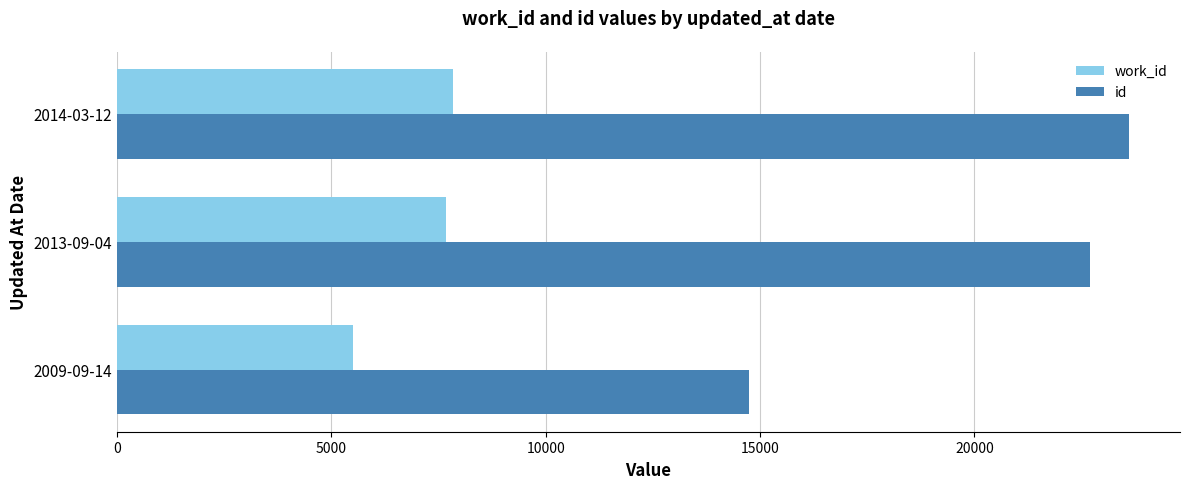

What is the spread (max minus min) of values at 2013-09-04?

15020